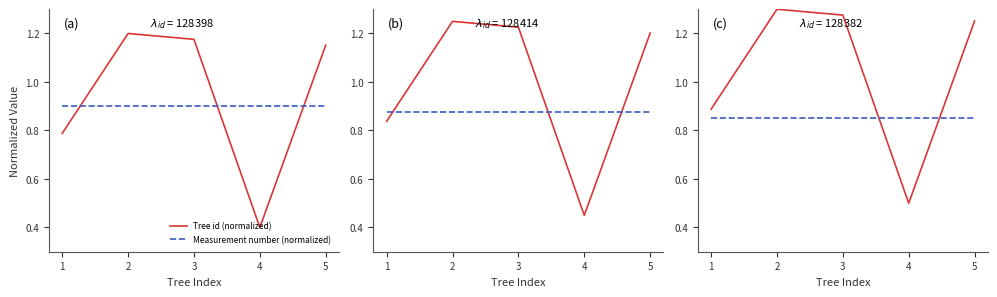

What is the difference between the second highest and second lowest values in the Tree id (normalized) series?

0.4